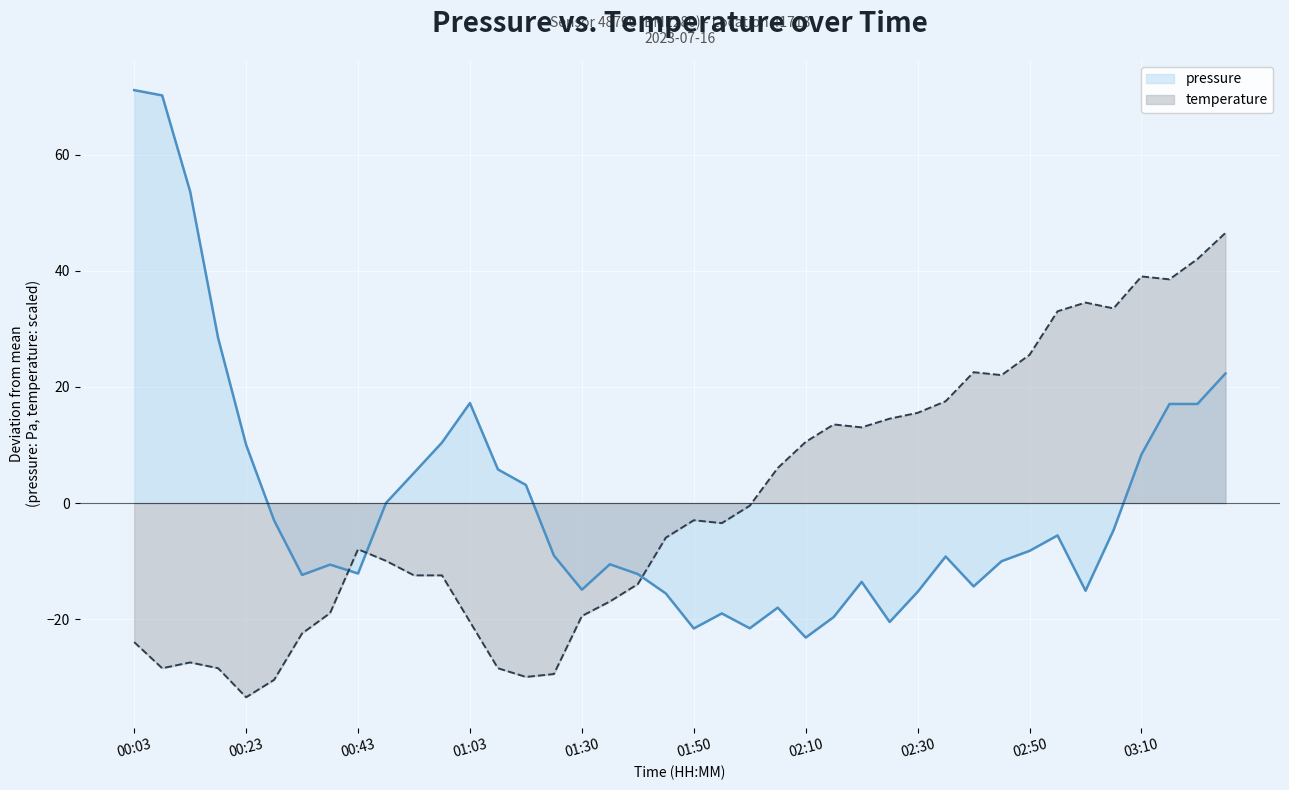

Which series has the largest total across all categories?

pressure